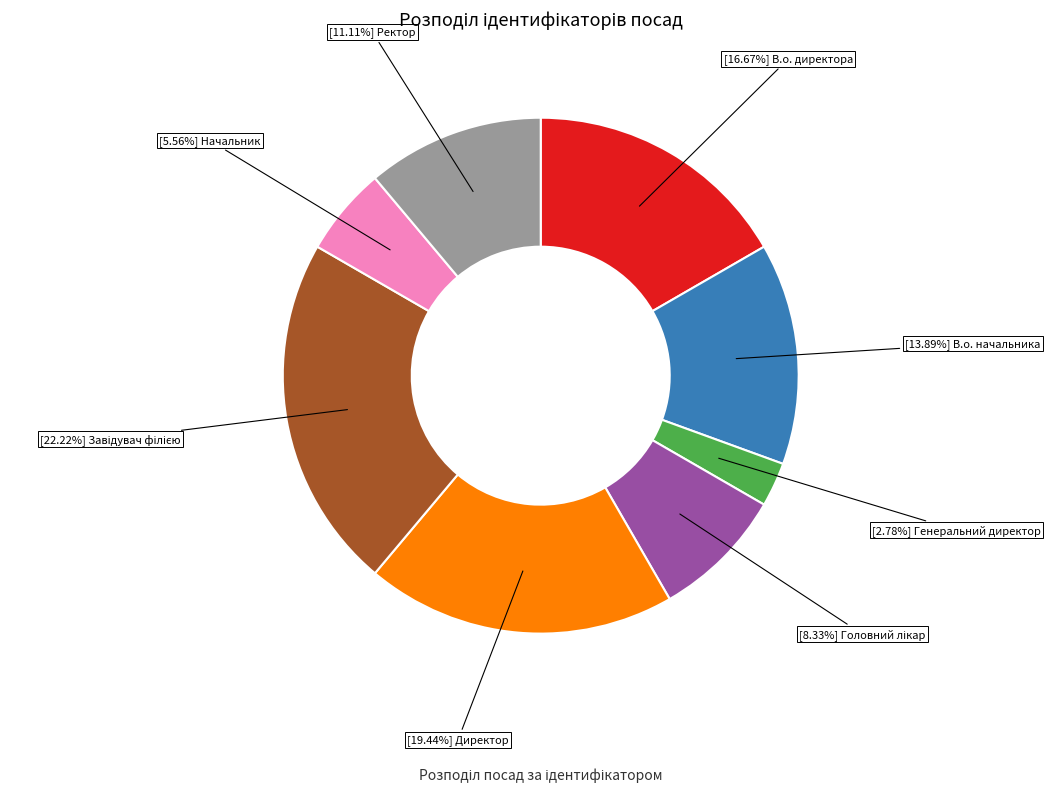

Is there a majority slice in this chart?

No